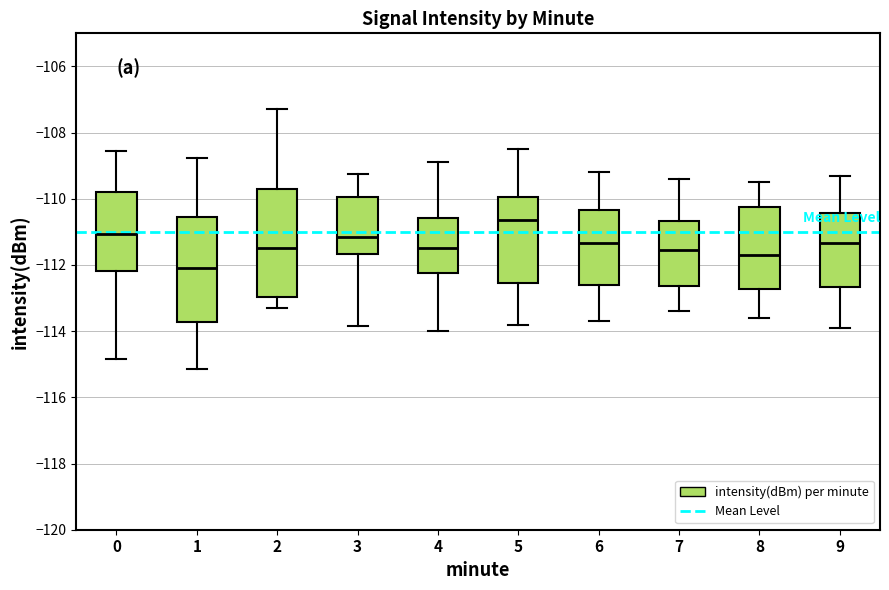

Where is the upper edge of the box at x = 3 on the y-axis? The values are not printed on the chart, so give them approximately, as read against the axis.

-110.0